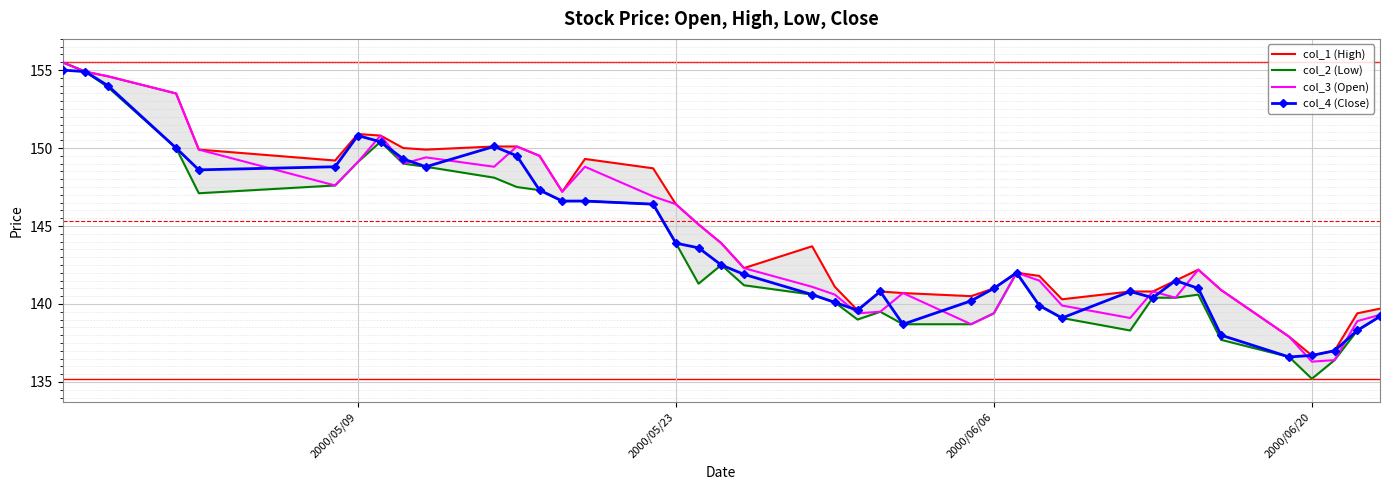

True or false: col_2 (Low) and col_3 (Open) cross at least once.

False